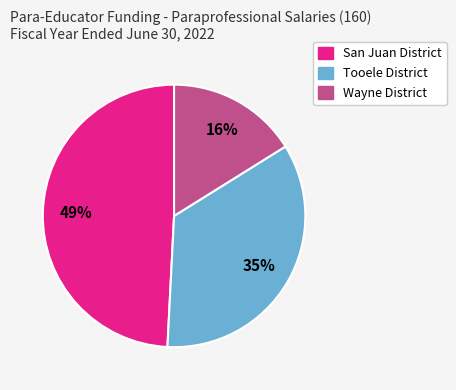

To the nearest percent, what is the average slice percentage?

33%